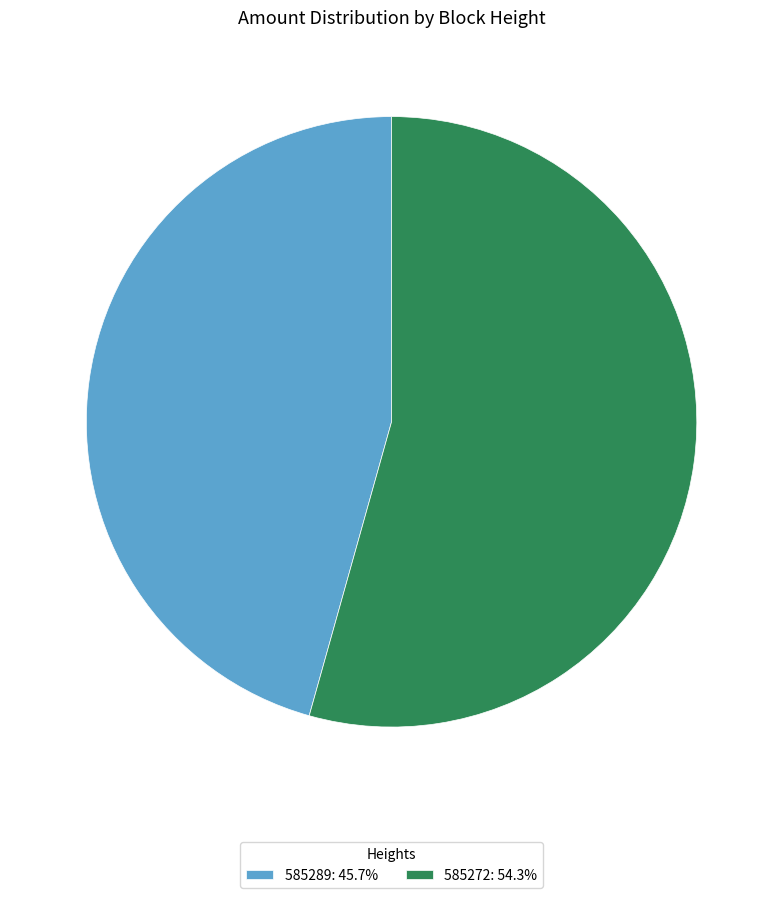

Count the number of slices in the pie.

2